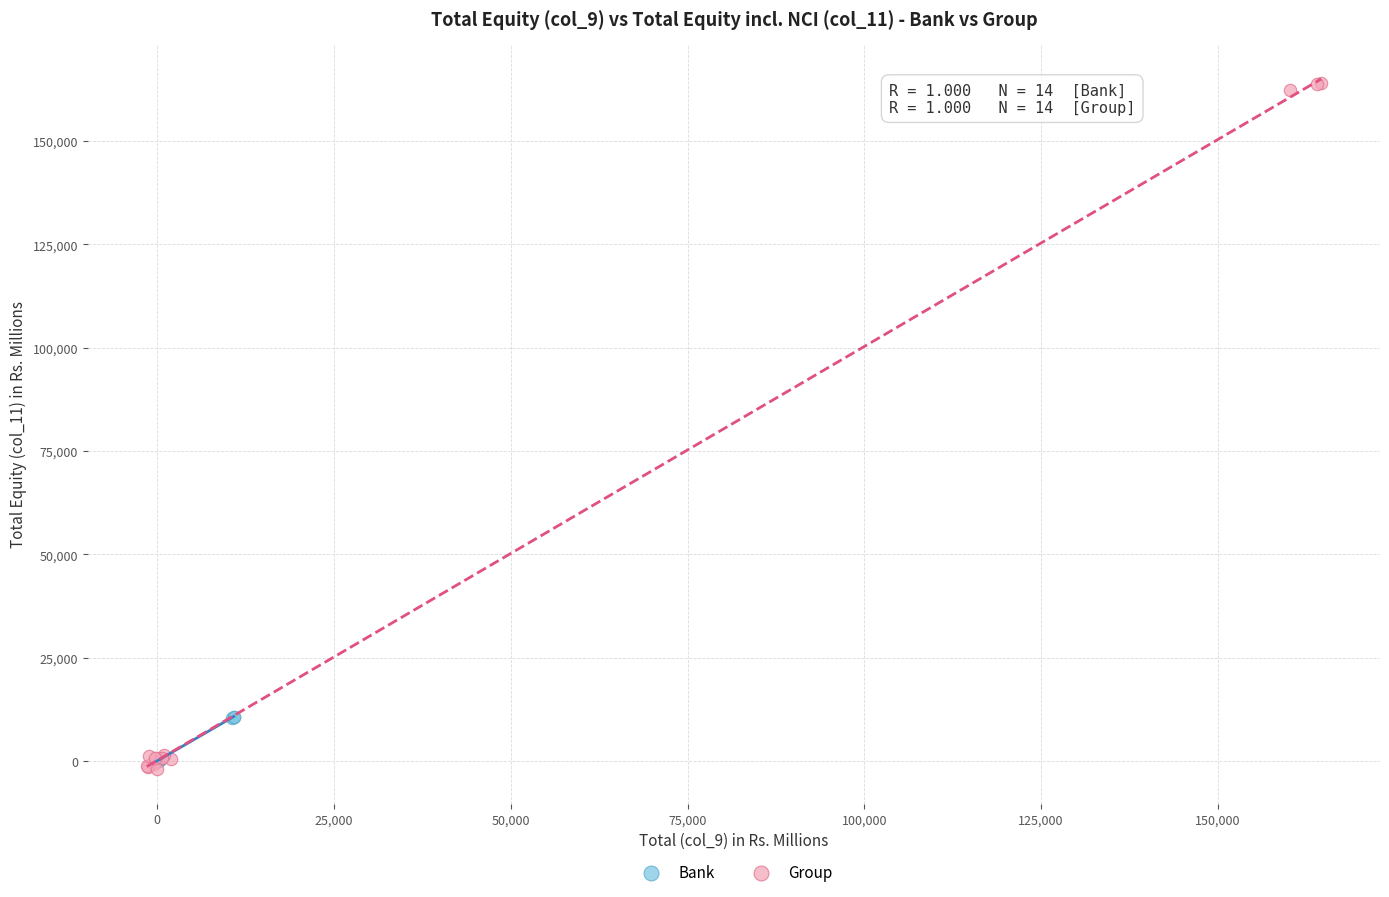

Which series contains the highest Y value?

Group